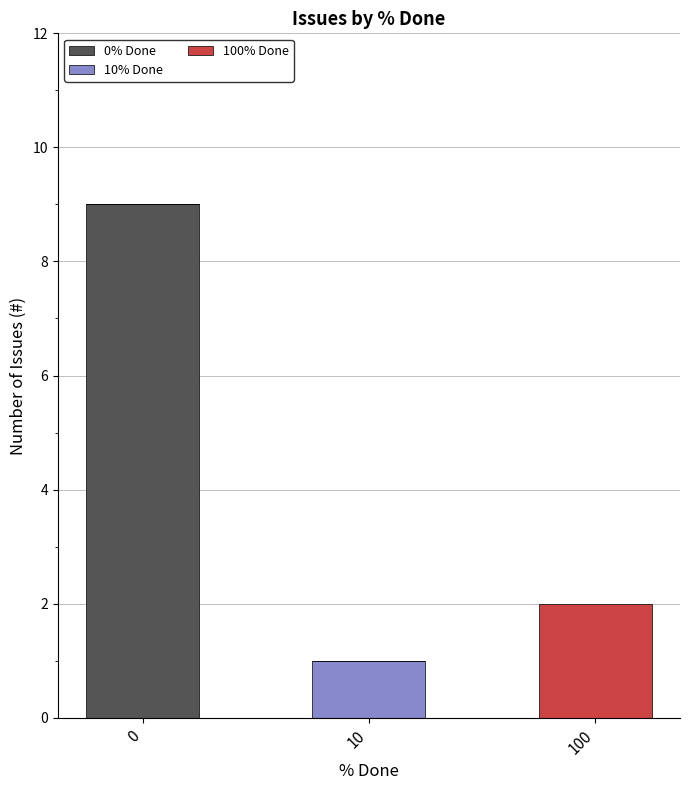

True or false: 0% Done has a value of 5 at 100.

False